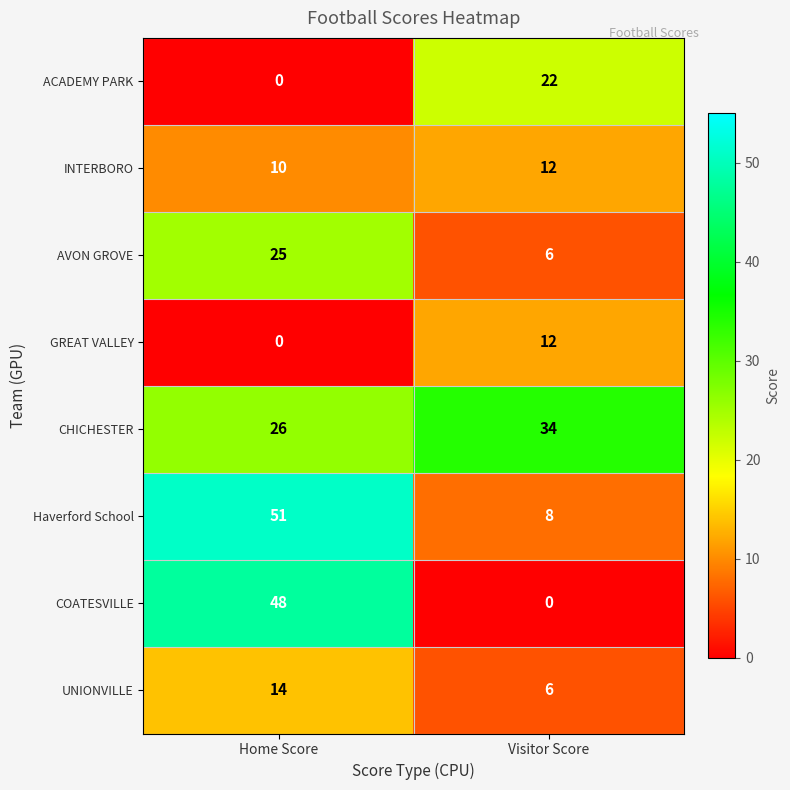

What is the approximate value of COATESVILLE at Home Score, to the nearest 10?

50